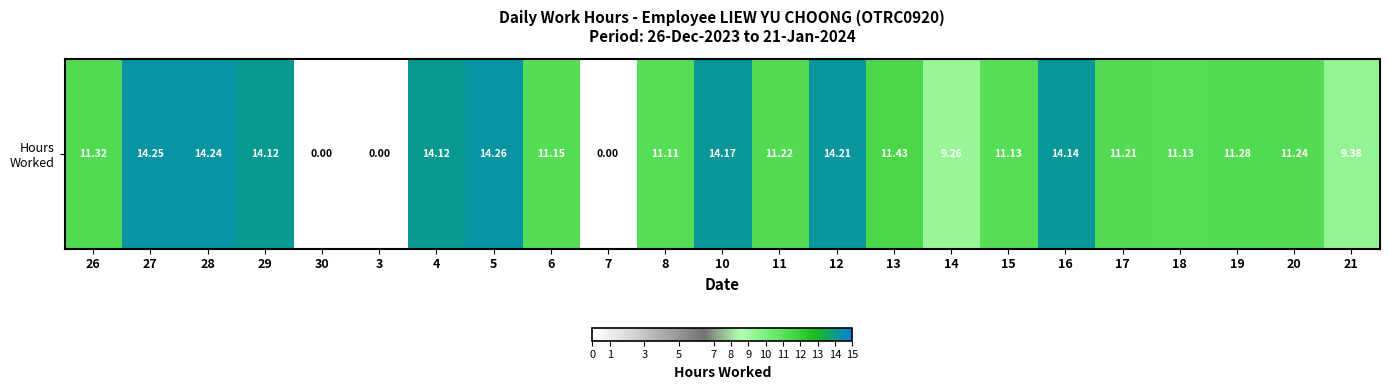

Rank the categories by value from lowest to highest.

30, 3, 7, 14, 21, 8, 15, 18, 6, 17, 11, 20, 19, 26, 13, 29, 4, 16, 10, 12, 28, 27, 5